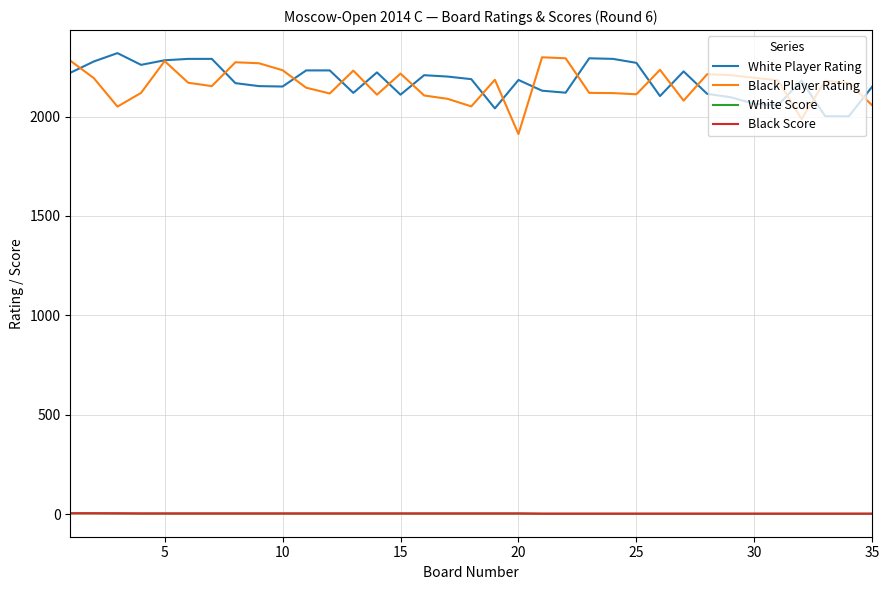

Does the chart display data point markers on the line(s)?

No